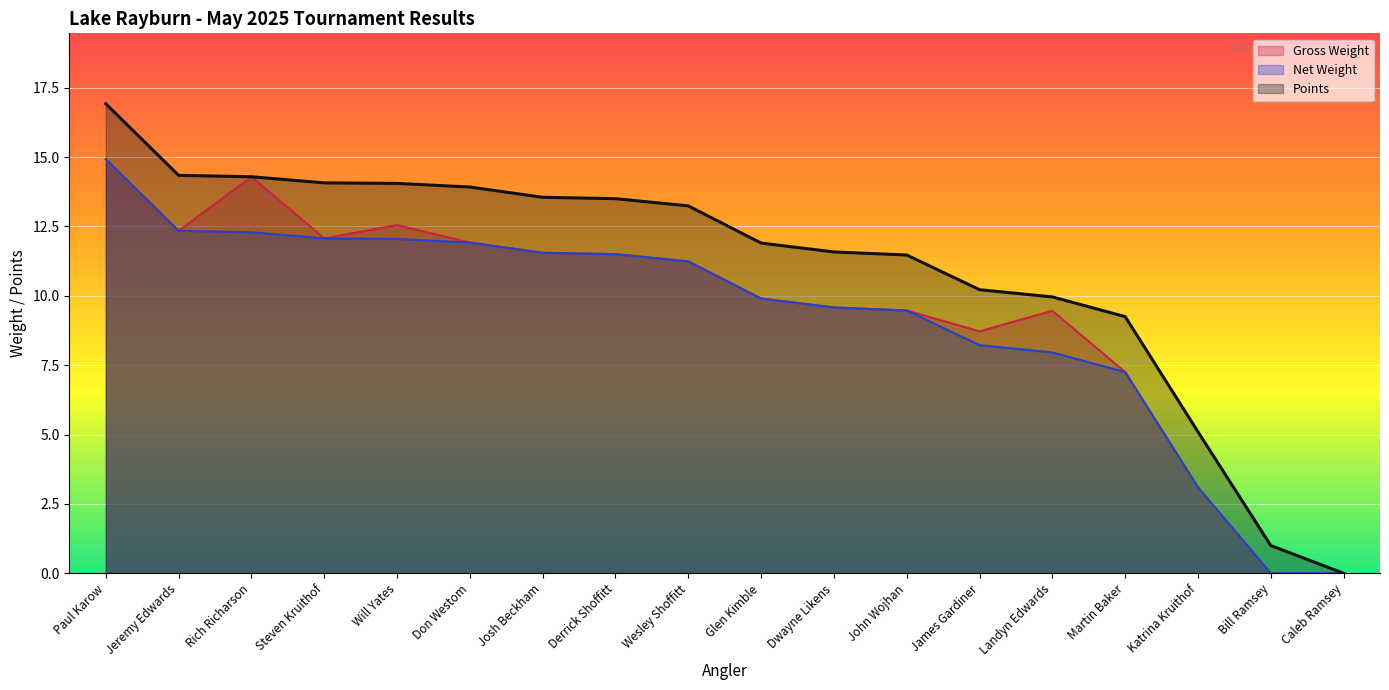

True or false: Points and Gross Weight intersect in this chart.

False